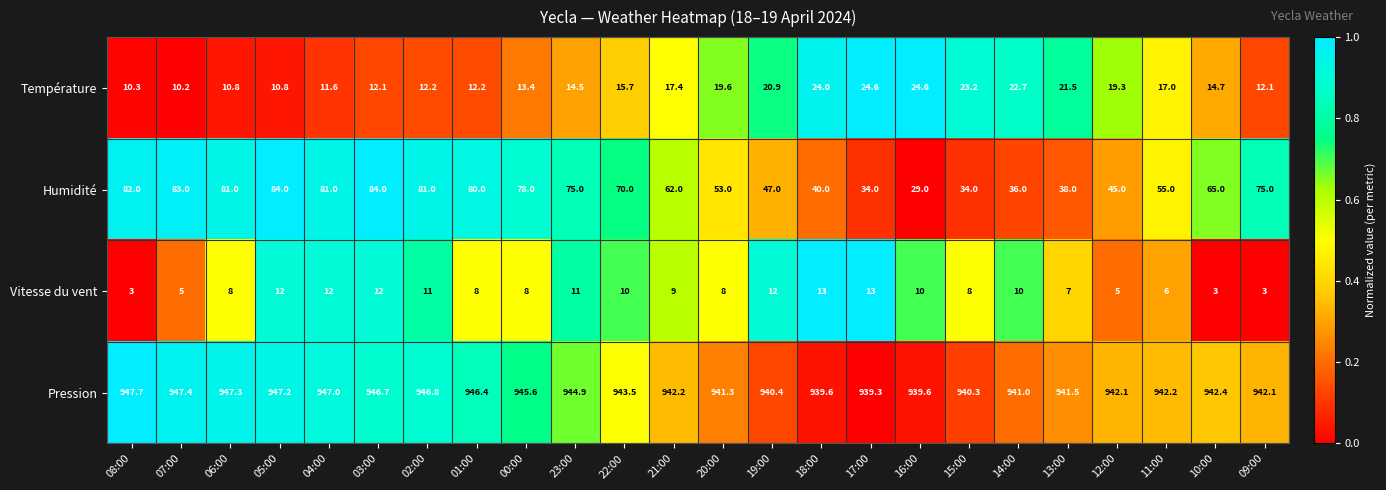

What is the difference between the Pression values at 08:00 and 10:00?

5.3